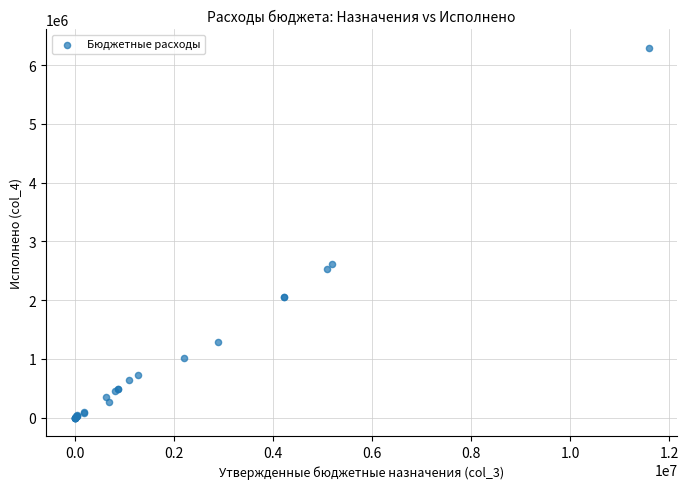

What Y value in the scatter plot is closest to 3146911?

2609239.0